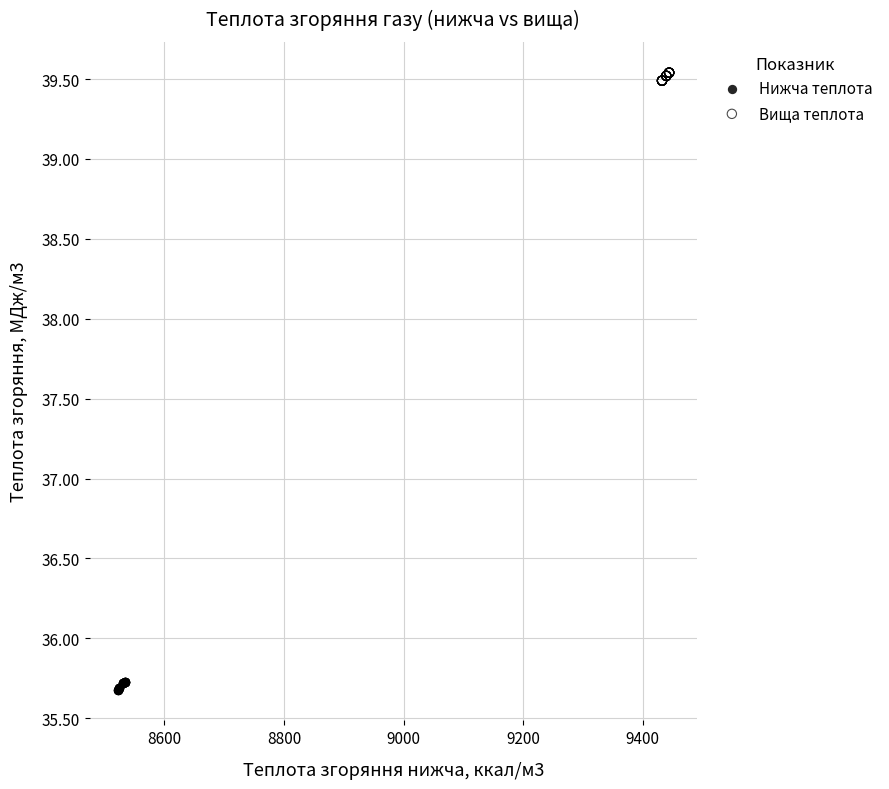

Which series contains the lowest Y value?

Нижча теплота